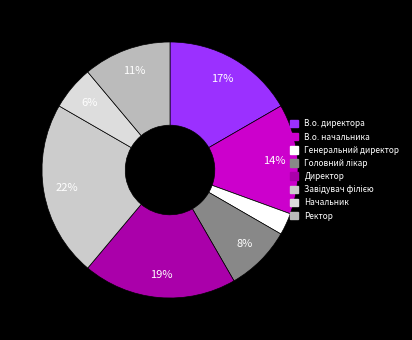

The Директор slice represents 19% of the pie. True or false?

True